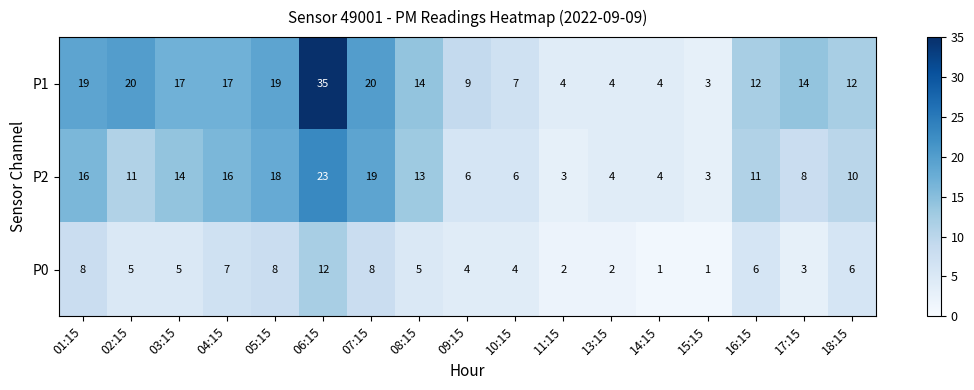

At which category does the chart reach its peak across all series?

06:15